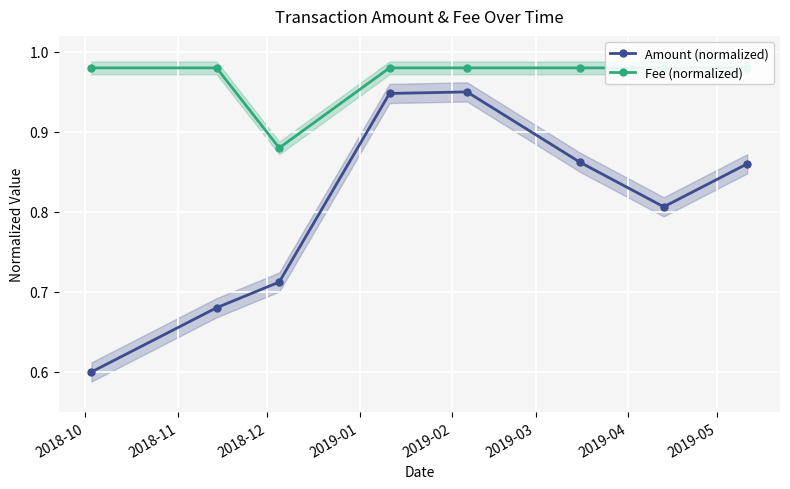

What is the lowest value of the Fee (normalized) series?

0.9